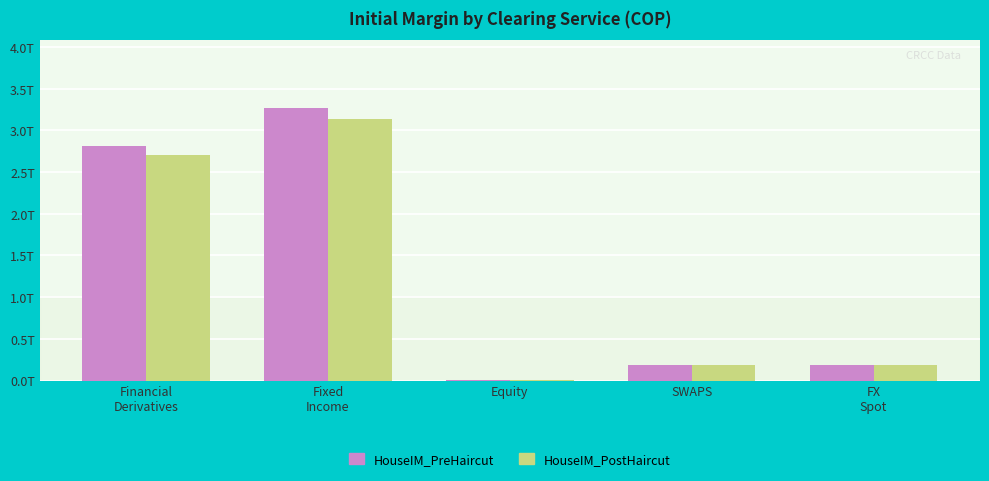

What is the difference between the HouseIM_PostHaircut values at Fixed
Income and Financial
Derivatives?

0.4